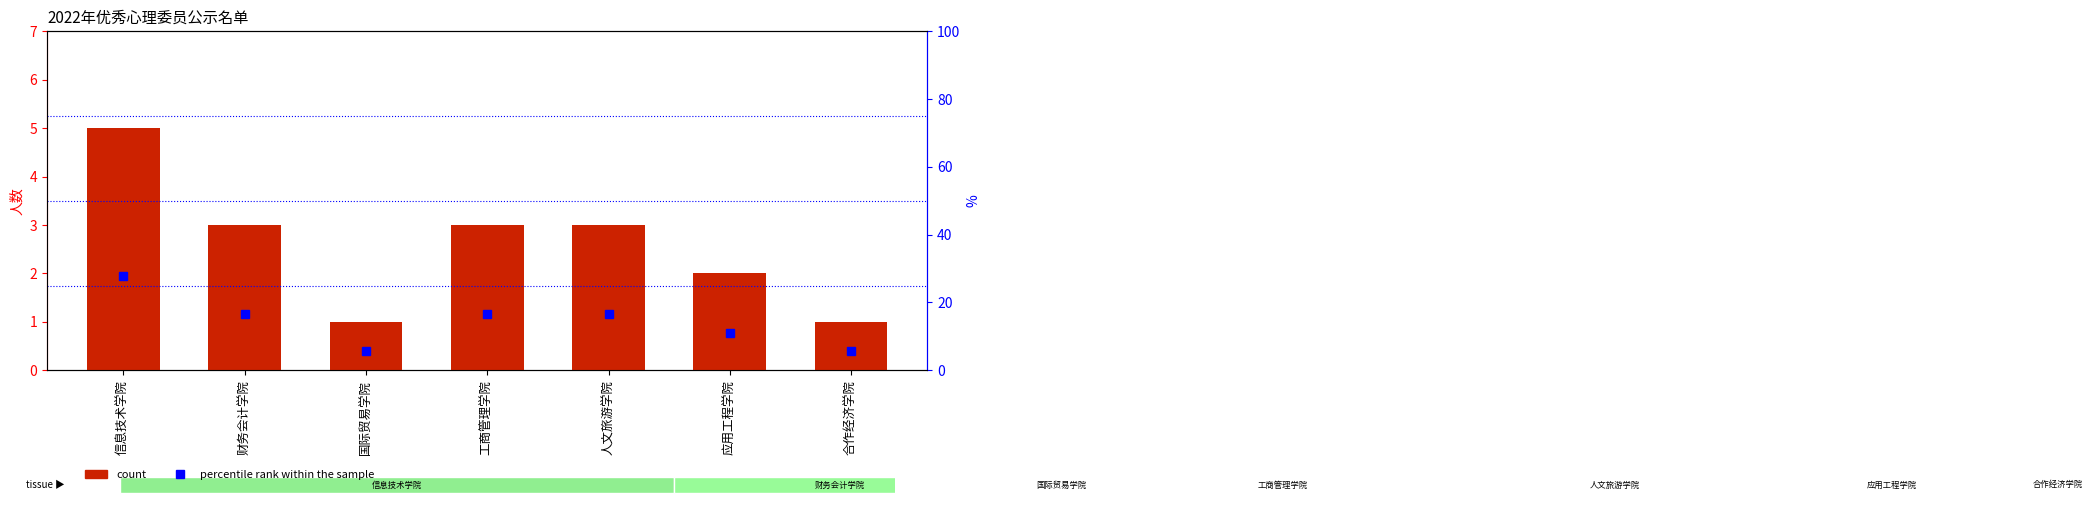

What is the value of the count bar at the 4th from the left?

3.0